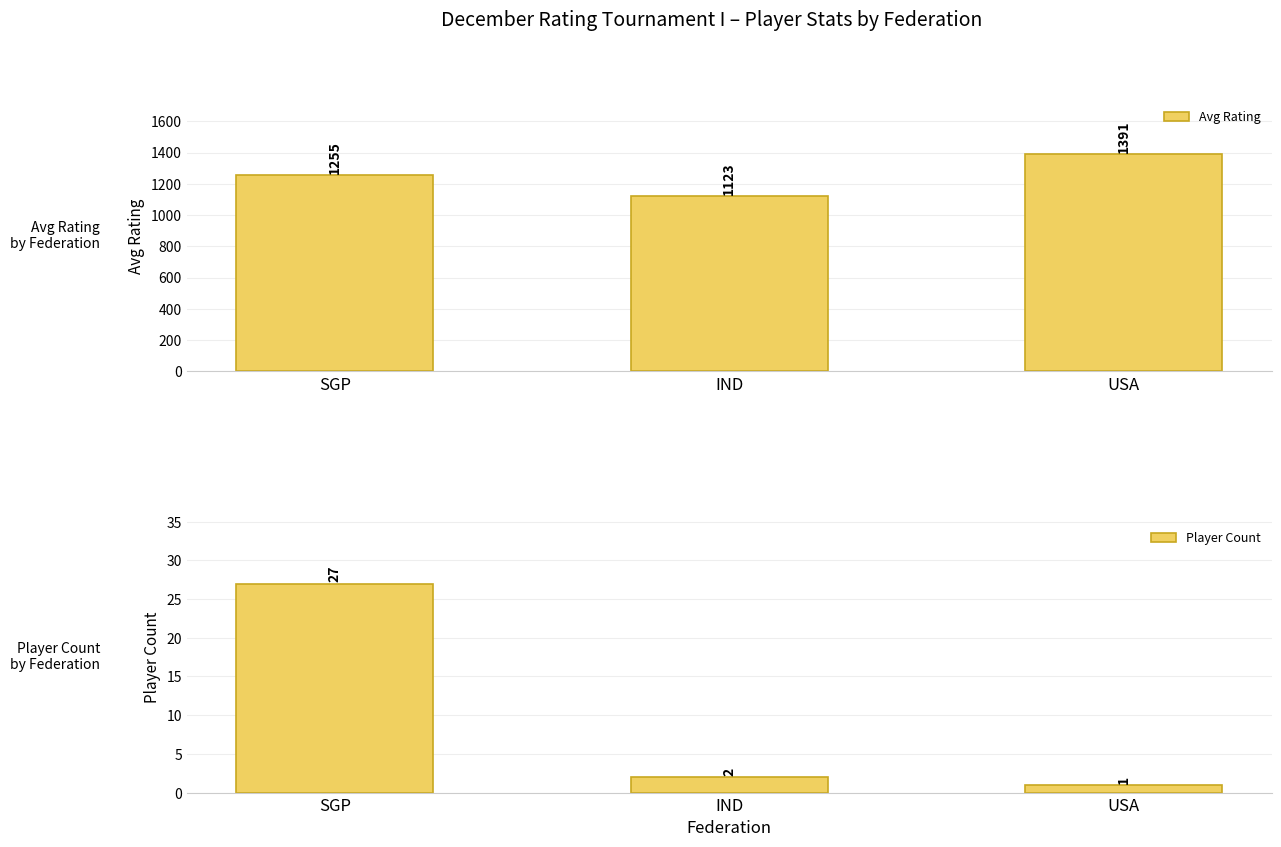

What are all the series names shown in the legend?

Avg Rating, Player Count